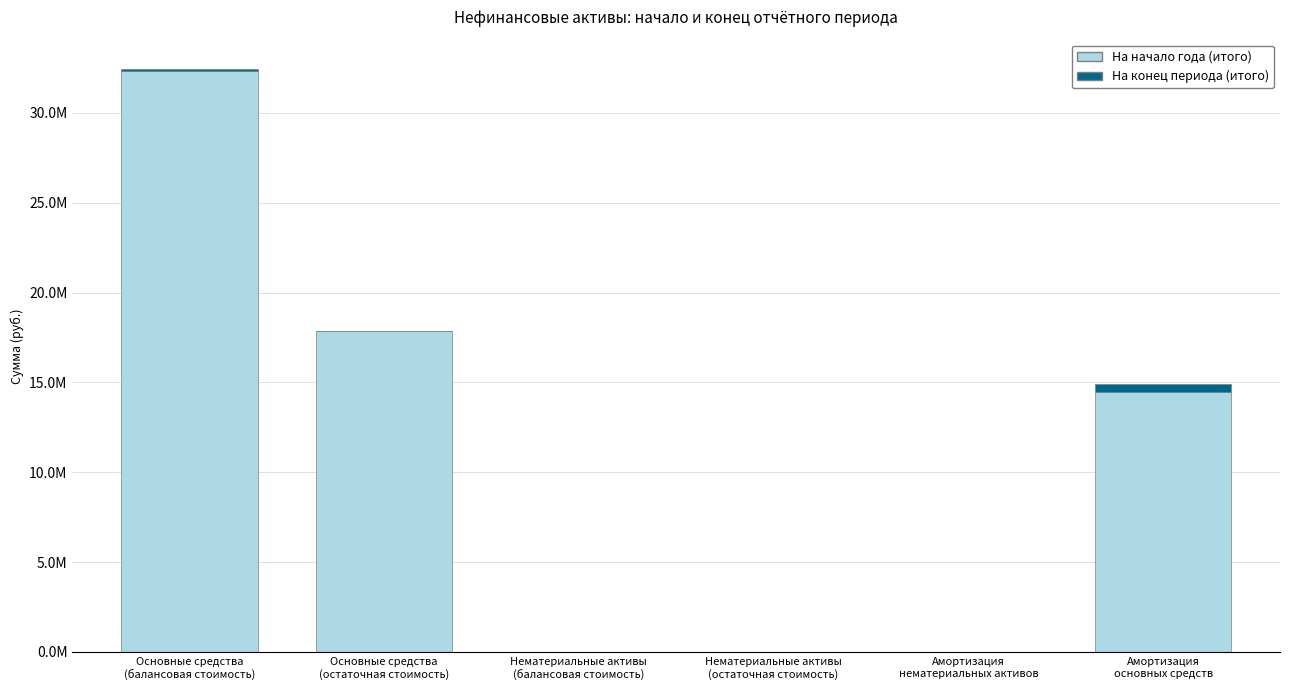

What are all the series names shown in the legend?

На начало года (итого), На конец периода (итого)